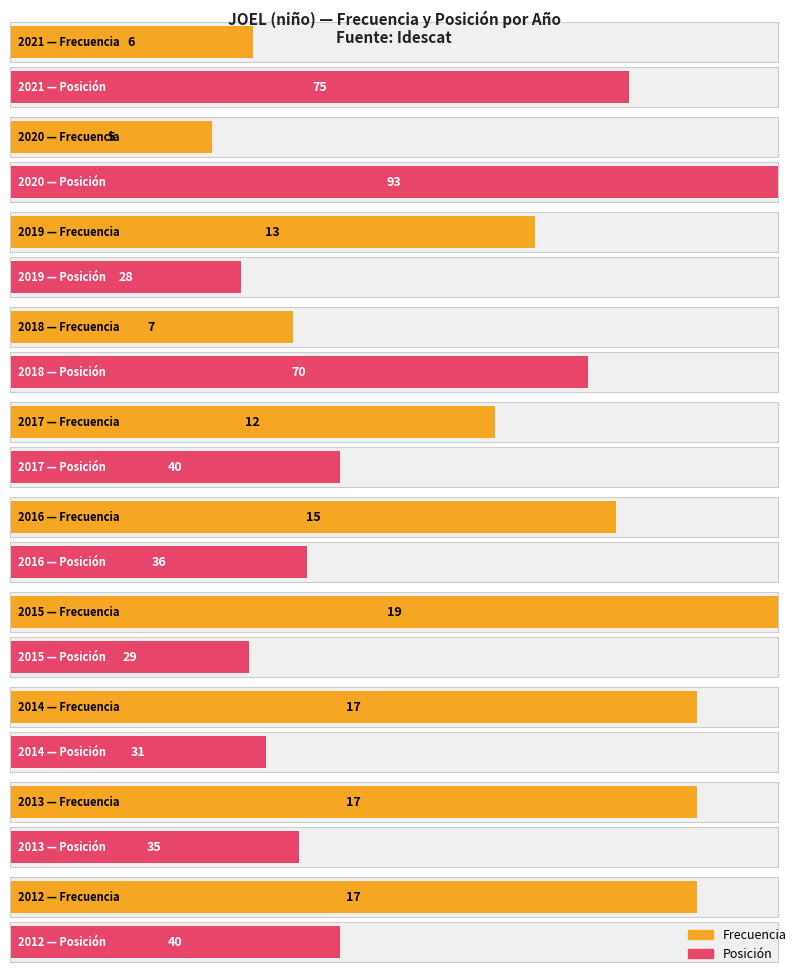

What is the spread (max minus min) of values at 2019?

15